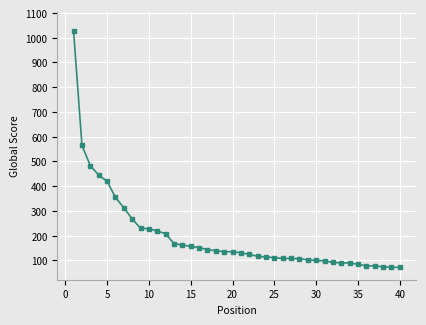

What is the greatest value displayed?

1026